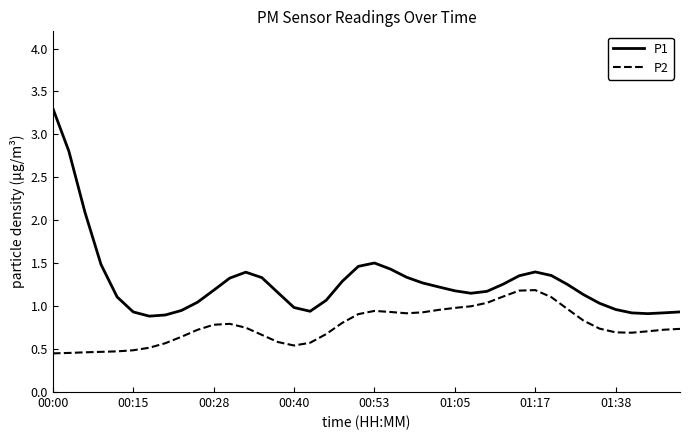

Rank the series by their maximum value, from highest to lowest.

P1, P2